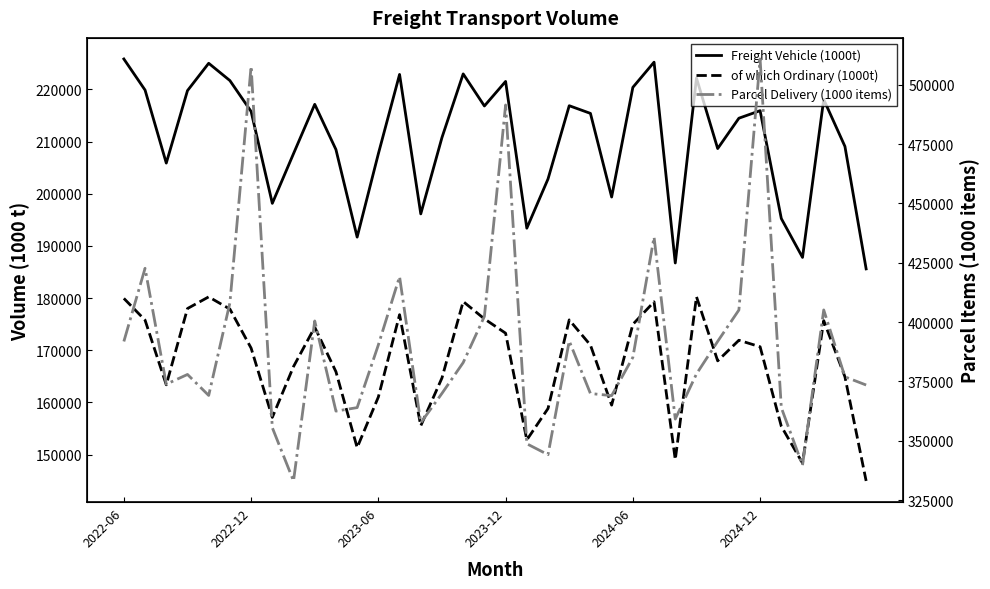

How many interior local valleys does the Freight Vehicle (1000t) series have?

10